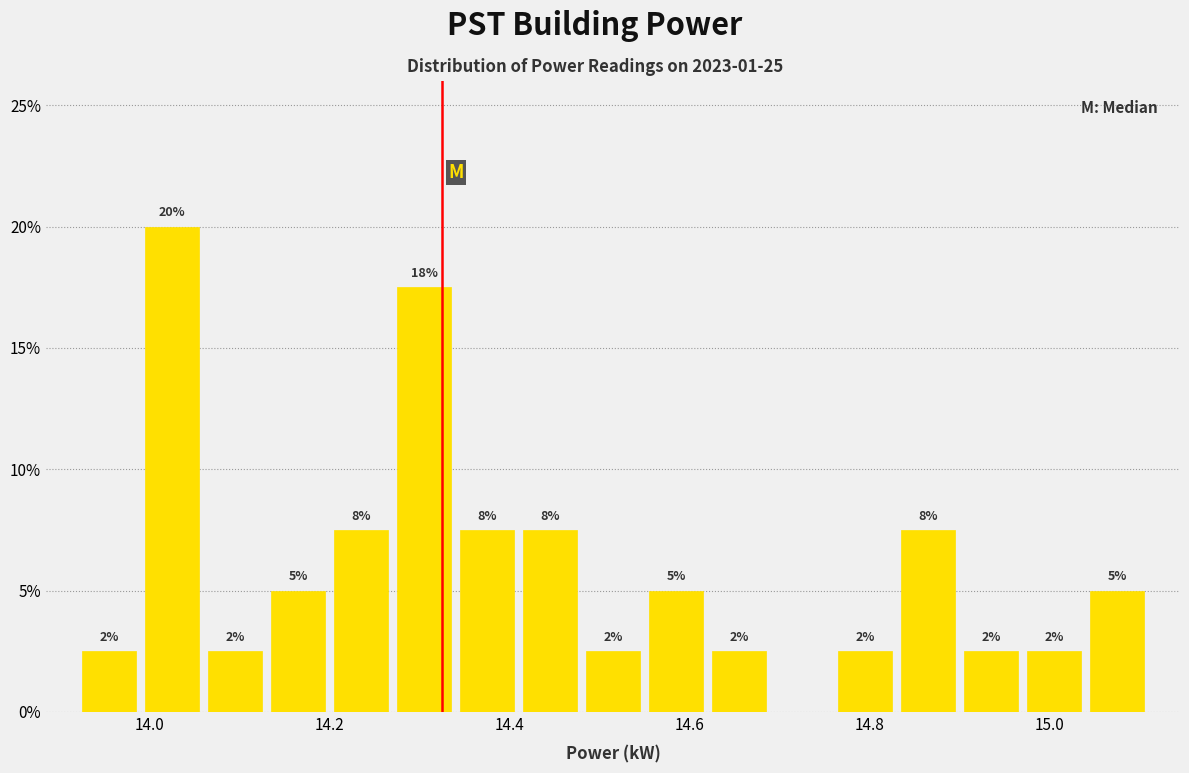

Around what value on the x-axis is the tallest bar? Give the approximate position of its centre, as read against the axis.

14.02